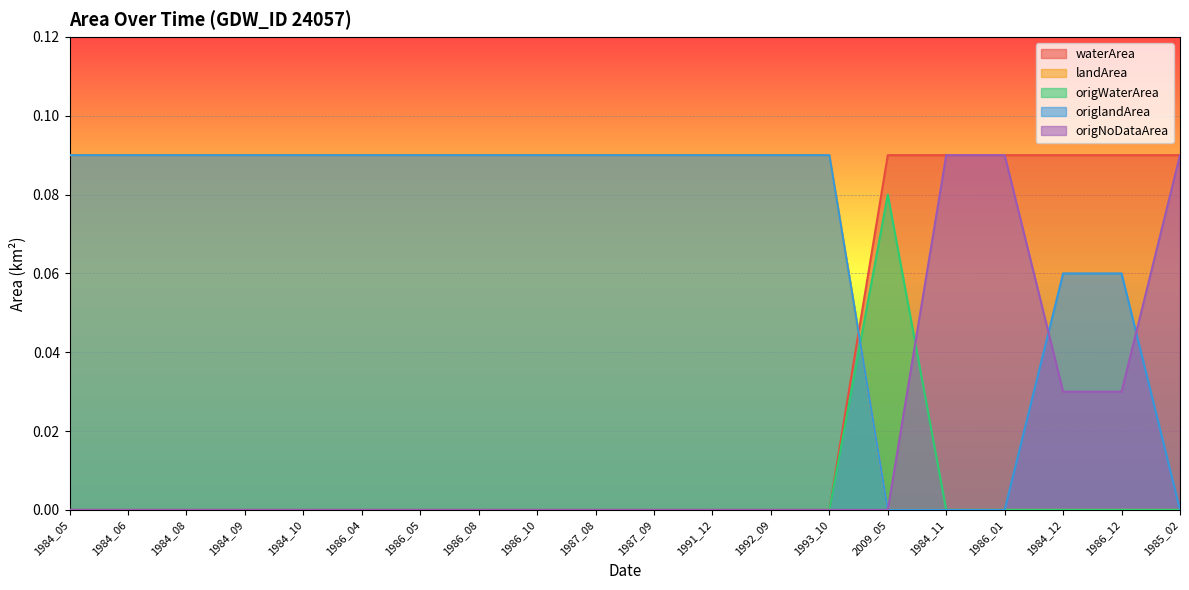

At which category does the chart reach its minimum across all series?

1984_05